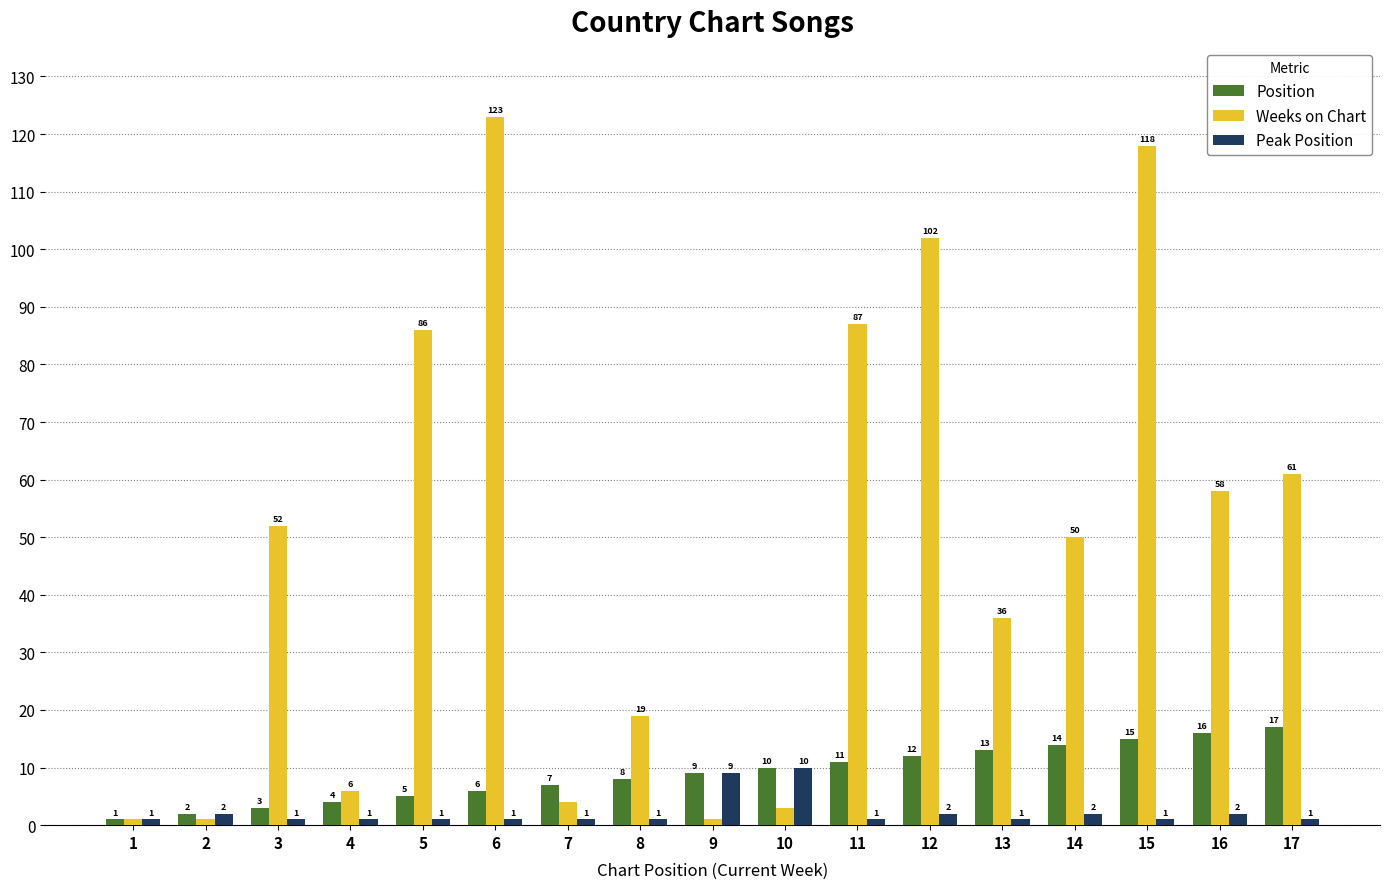

What value does the Weeks on Chart series have at 6, to the nearest 50?

100